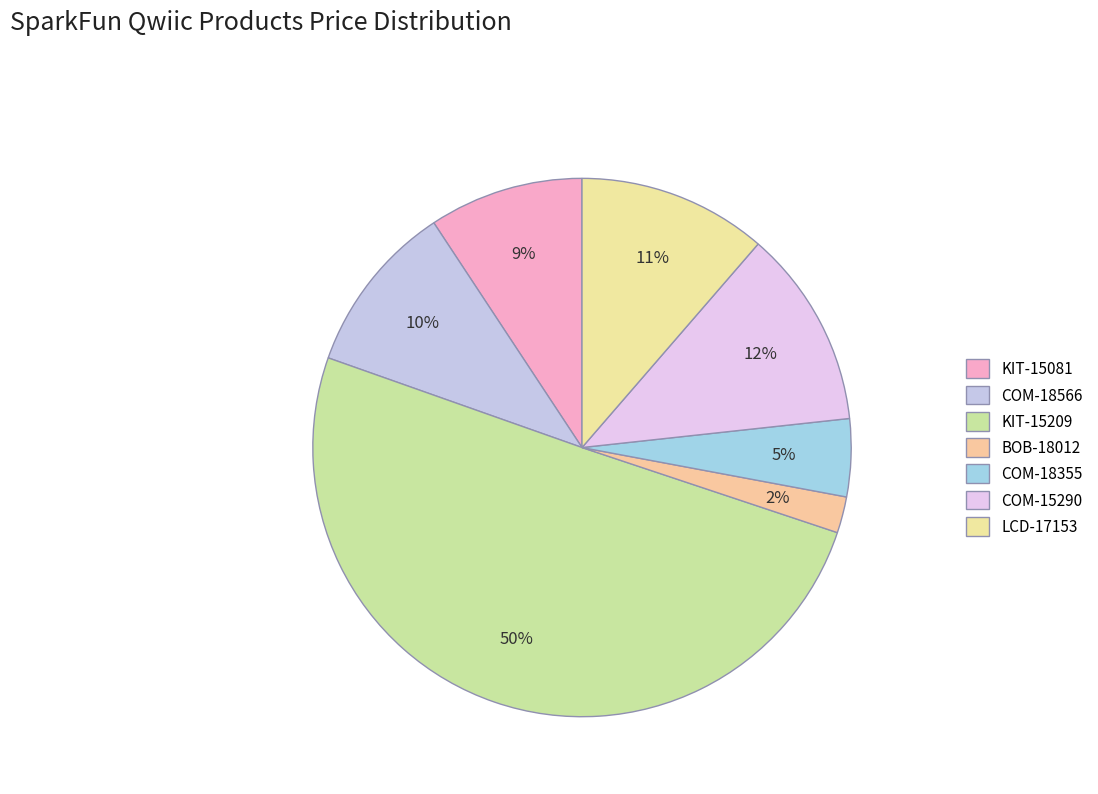

Which category has the smallest portion of the pie?

BOB-18012